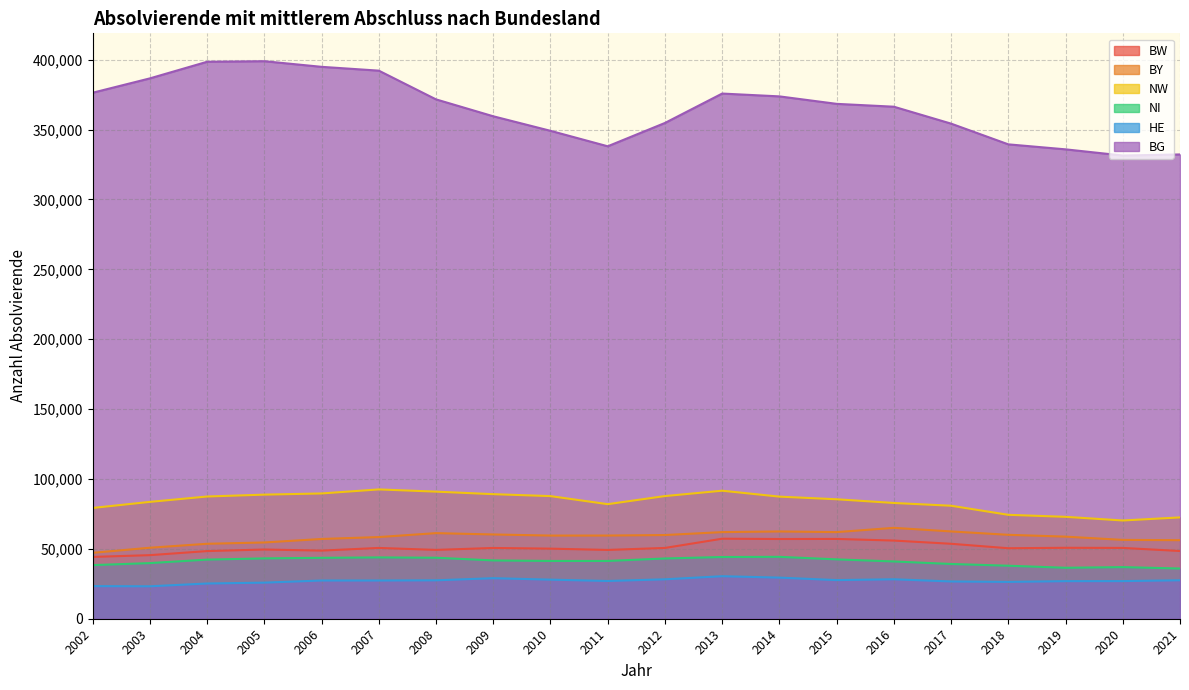

Where does the BG series first go above 368432?

2002